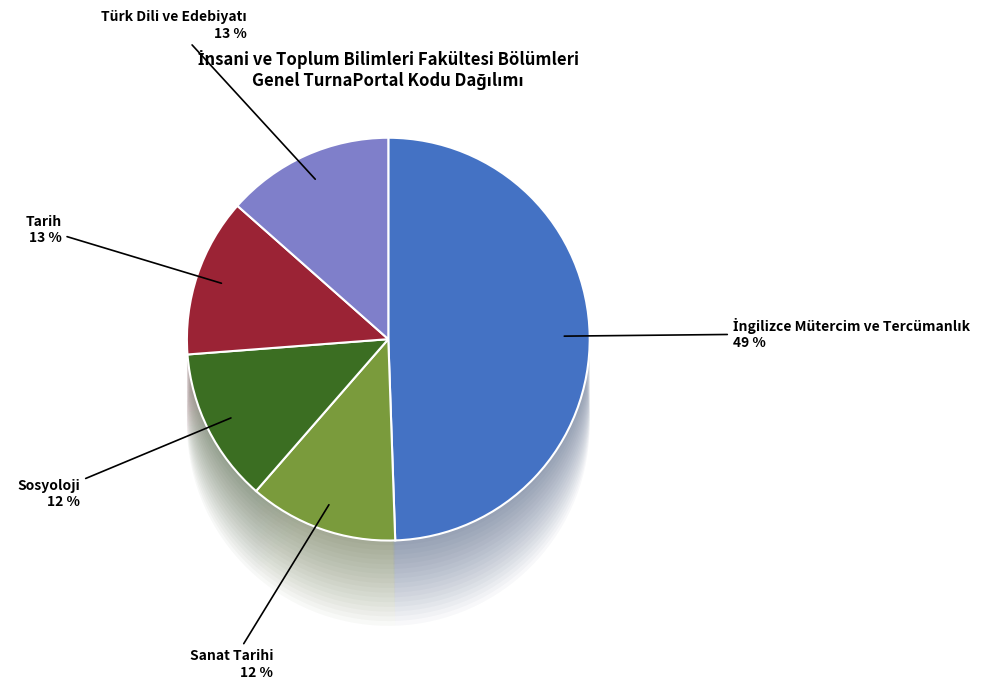

How many slices are in this pie chart?

5